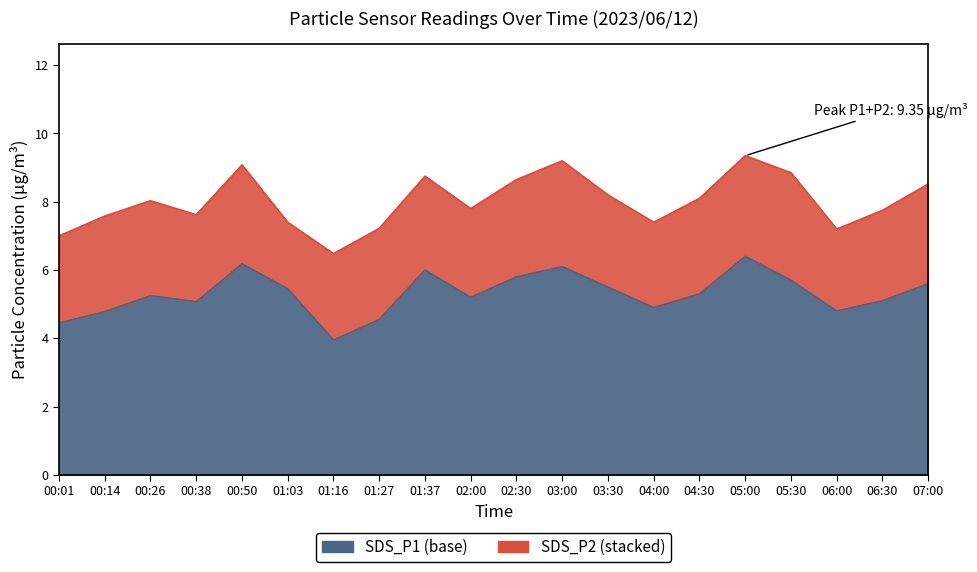

Reading left to right, list all the values displayed in this chart.

00:01=4.5	00:14=4.8	00:26=5.2	00:38=5.1	00:50=6.2	01:03=5.5	01:16=4.0	01:27=4.5	01:37=6.0	02:00=5.2	02:30=5.8	03:00=6.1	03:30=5.5	04:00=4.9	04:30=5.3	05:00=6.4	05:30=5.7	06:00=4.8	06:30=5.1	07:00=5.6